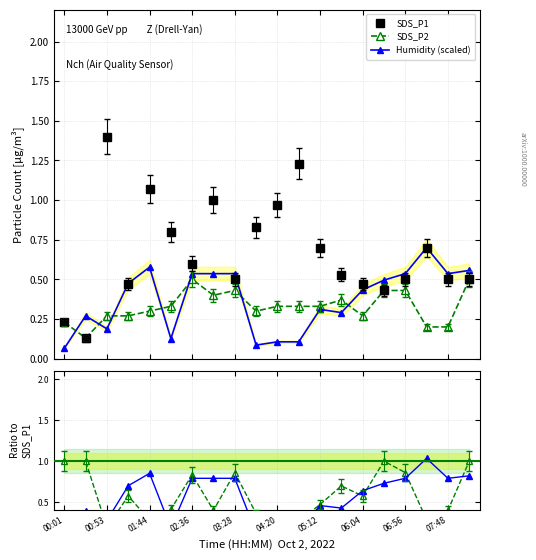

True or false: Humidity ratio has more than 0 interior local peaks.

True